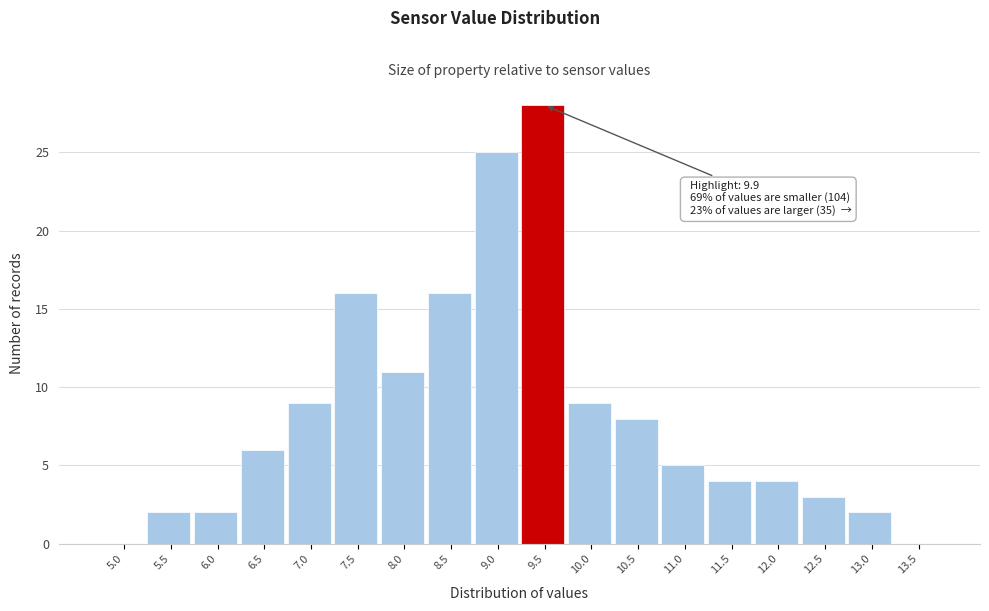

Reading left to right, list all the values displayed in this chart.

5.0=0	5.5=2	6.0=2	6.5=6	7.0=9	7.5=16	8.0=11	8.5=16	9.0=25	9.5=28	10.0=9	10.5=8	11.0=5	11.5=4	12.0=4	12.5=3	13.0=2	13.5=0